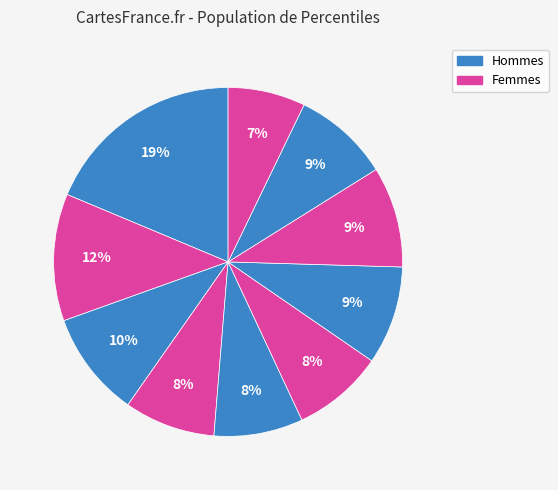

Count the number of slices in the pie.

10